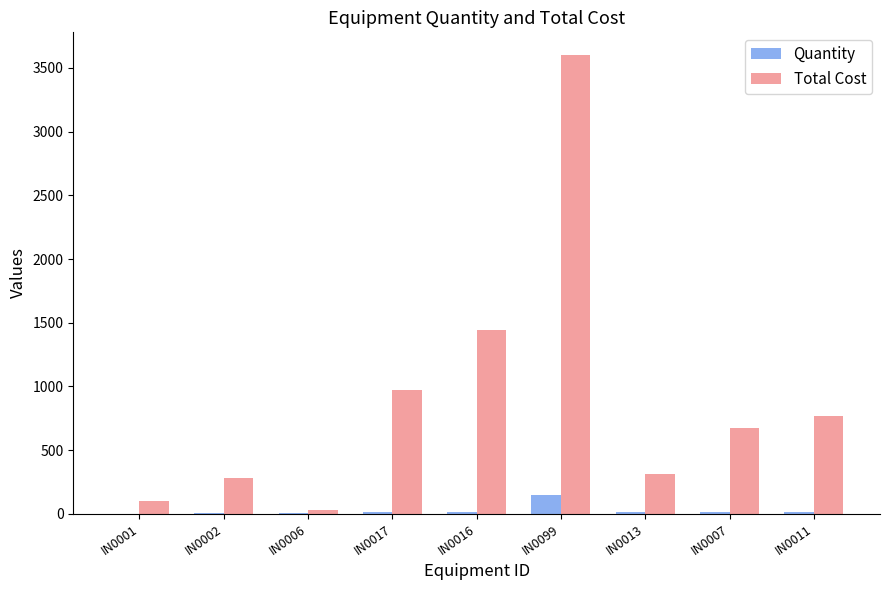

The Quantity series shows 10 at IN0017. True or false?

True